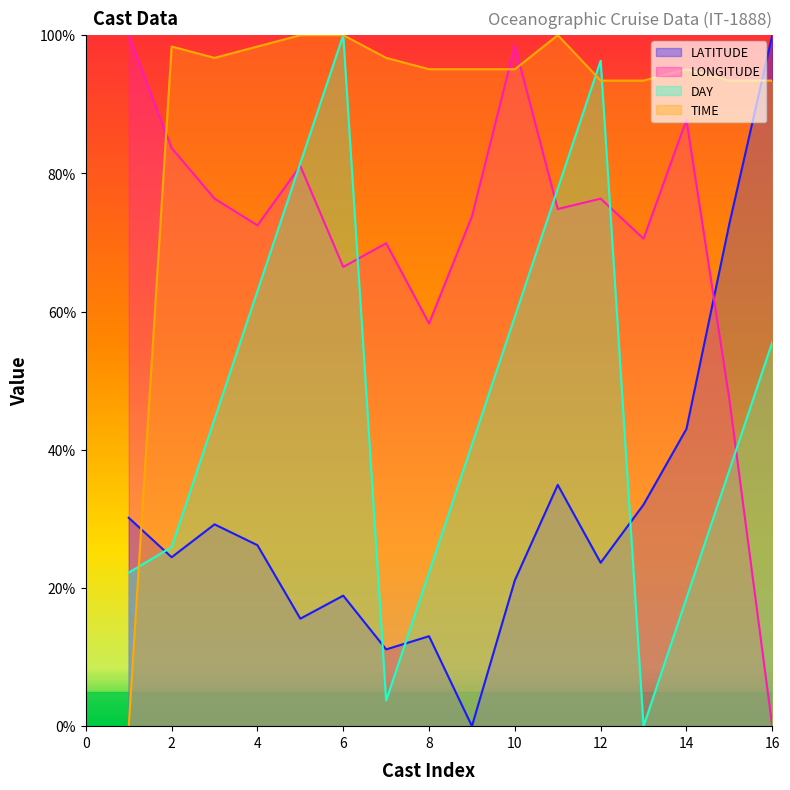

Between 8 and 10, which series saw the biggest shift?

LONGITUDE